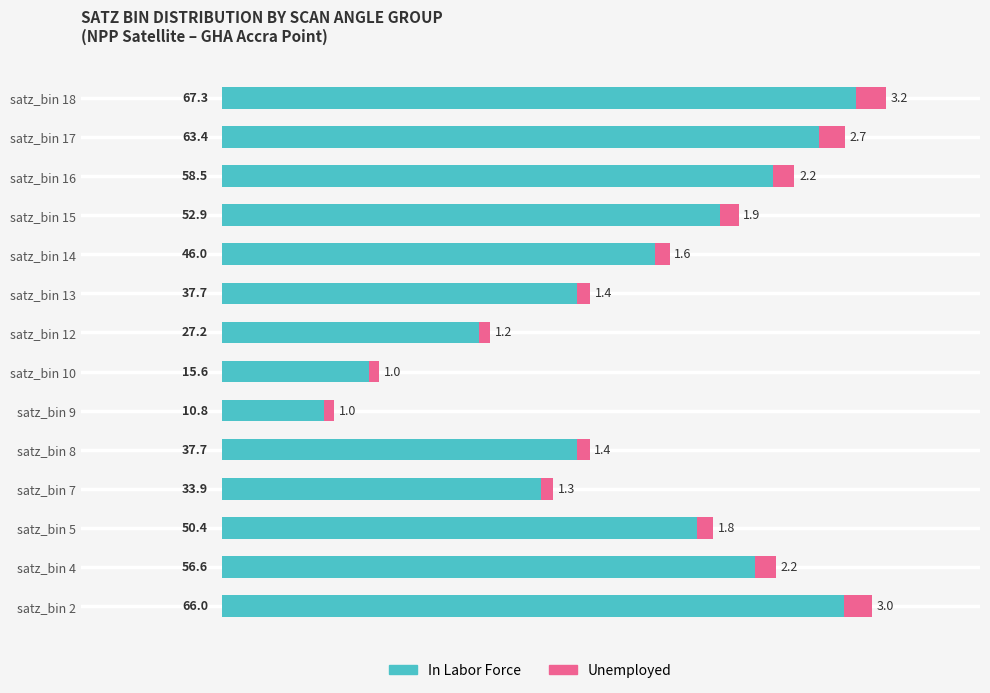

What value does the In Labor Force series have at satz_bin 17?

63.4